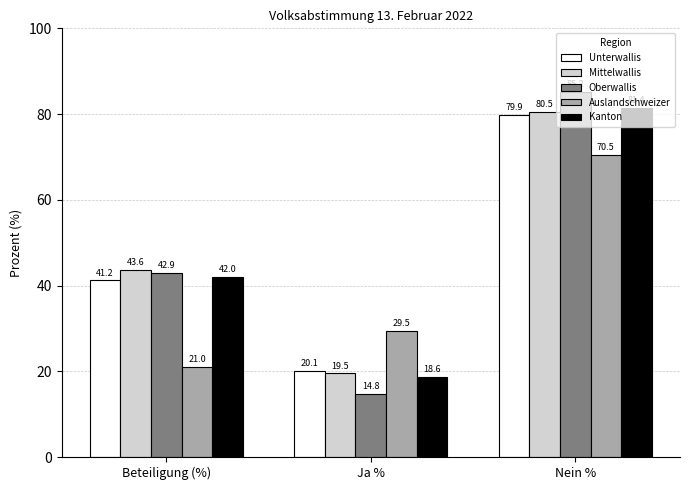

At which category is the sum across all series the highest?

Nein %